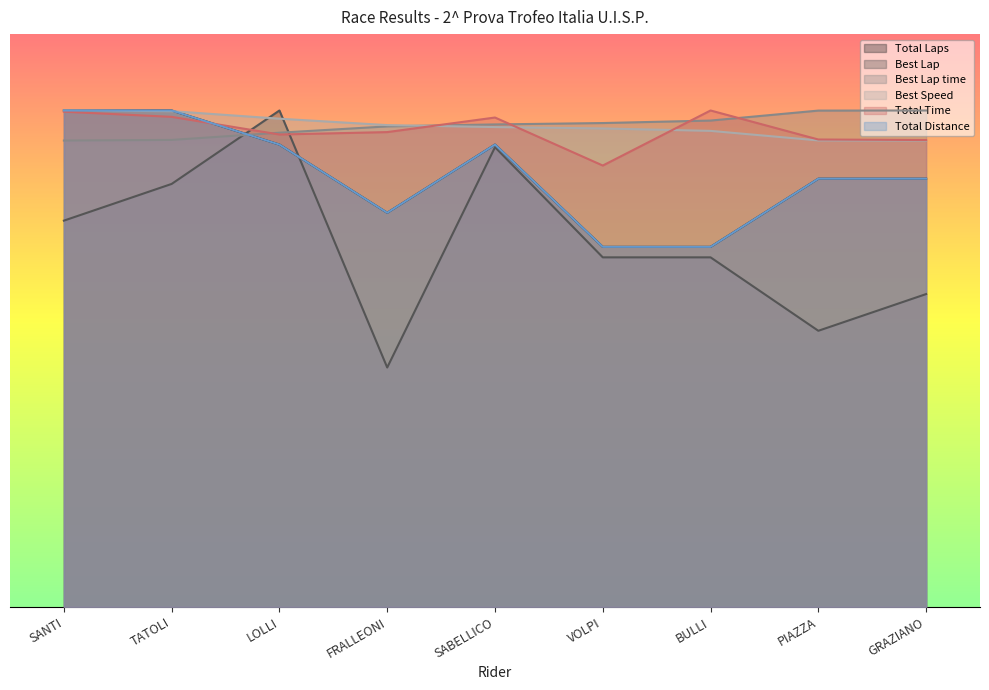

How many values in the Total Distance series are below 448?

3